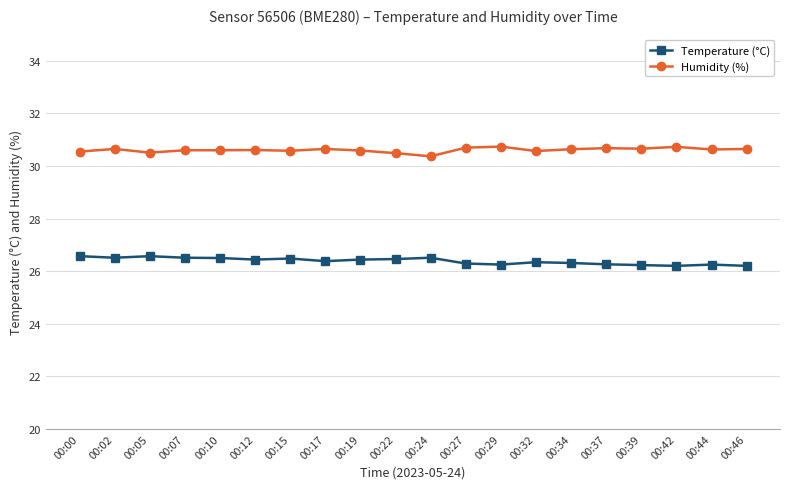

True or false: Humidity (%) has more than 2 points higher than both neighbors.

True